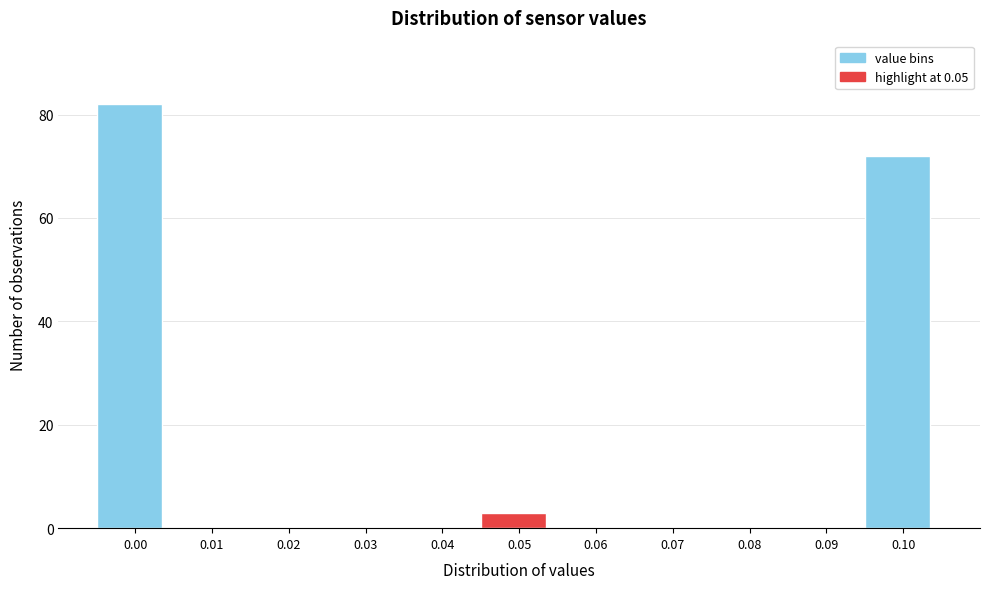

Reading left to right, list all the values displayed in this chart.

0.00=82	0.01=0	0.02=0	0.03=0	0.04=0	0.05=3	0.06=0	0.07=0	0.08=0	0.09=0	0.10=72